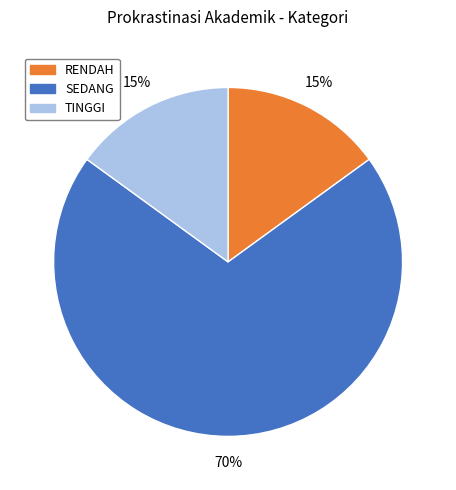

Which category has the biggest portion of the pie?

SEDANG